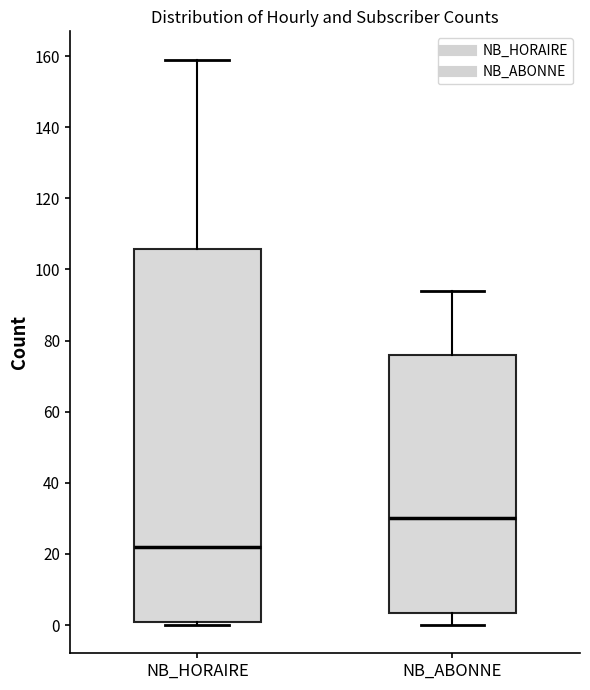

Reading left to right, transcribe this box plot: for each box, give where its median line is, the range the box spans, and where its two whiskers end, as read against the y-axis. The values are not printed on the chart, so give them approximately, as read against the axis.

NB_HORAIRE: median 22, box 0 to 106, whiskers 0 (just below the box's lower edge) to 160
NB_ABONNE: median 30, box 4 to 76, whiskers 0 to 94